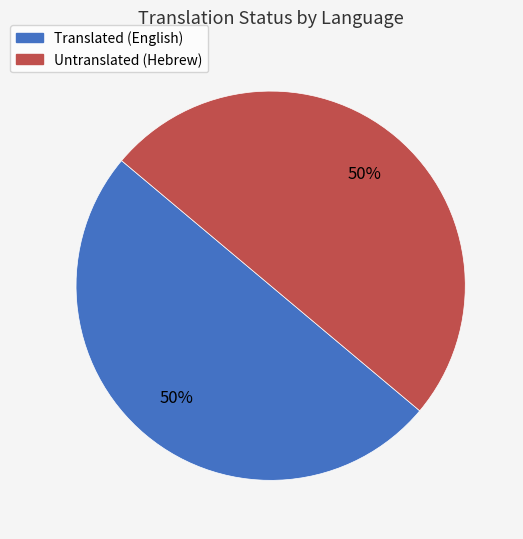

To the nearest percent, what is the average slice percentage?

50%